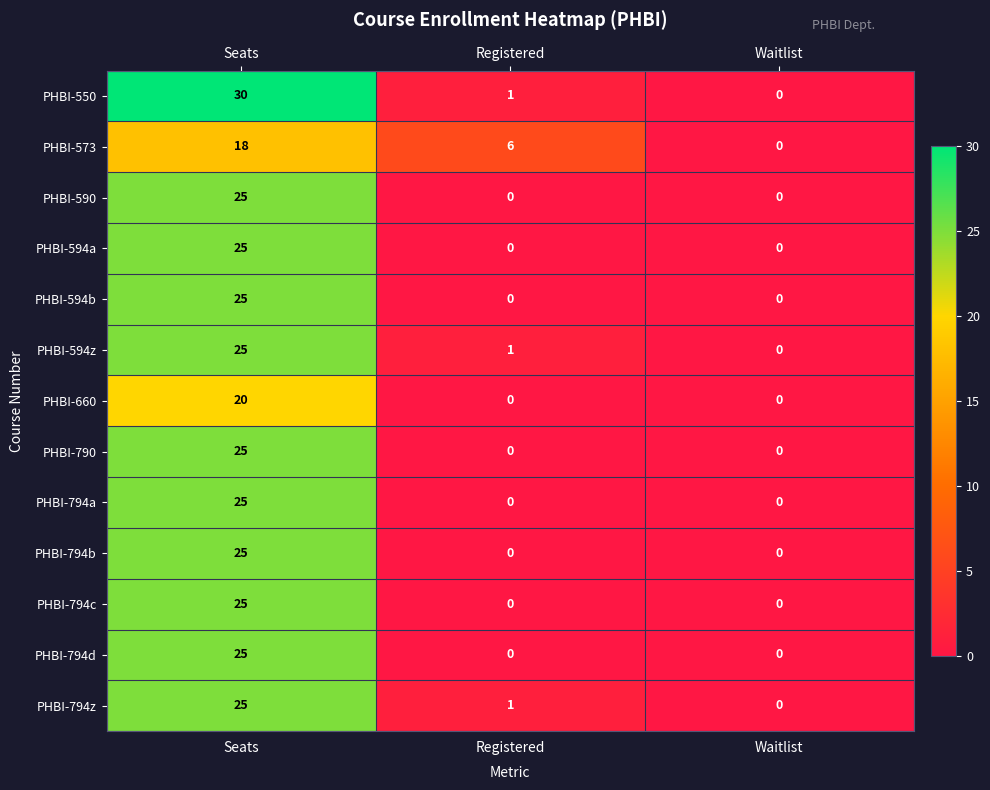

Is it true that PHBI-790 equals 0 at Waitlist?

True